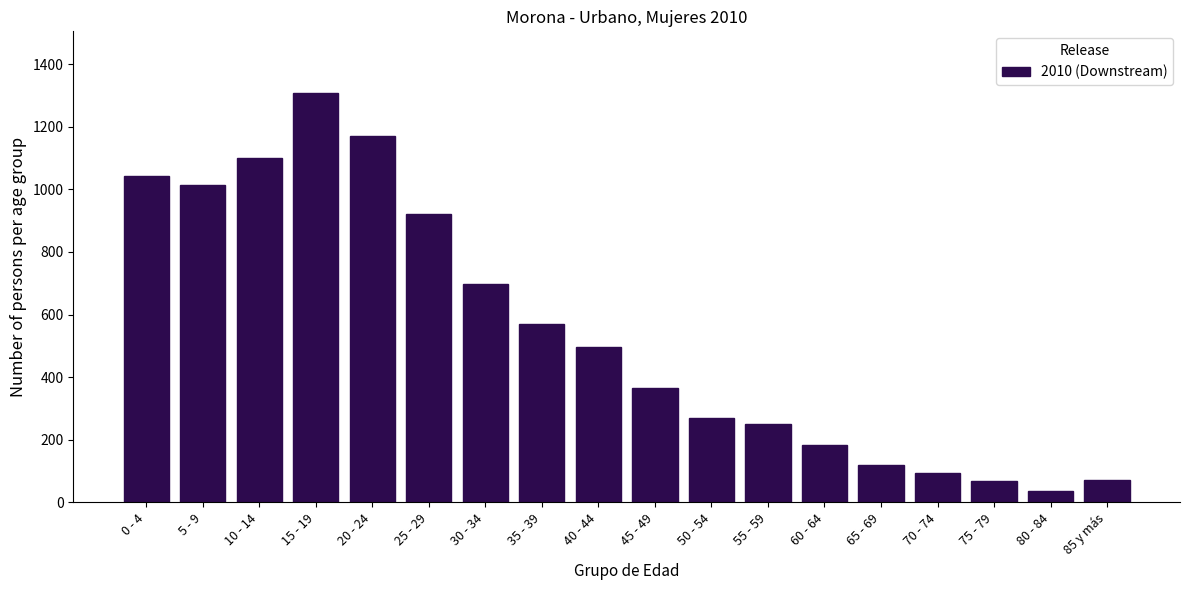

What is the maximum value shown in the chart?

1309